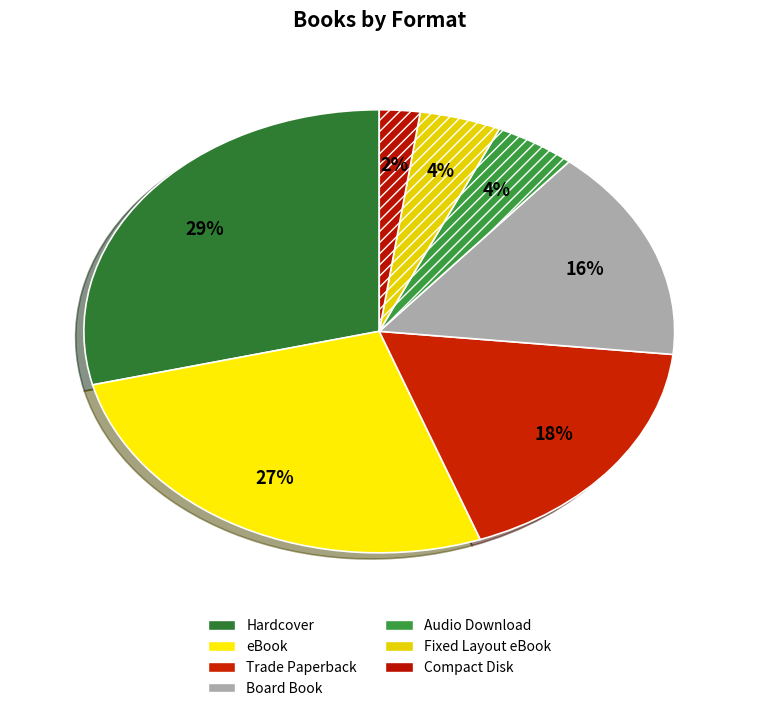

The Audio Download slice represents 4% of the pie. True or false?

True